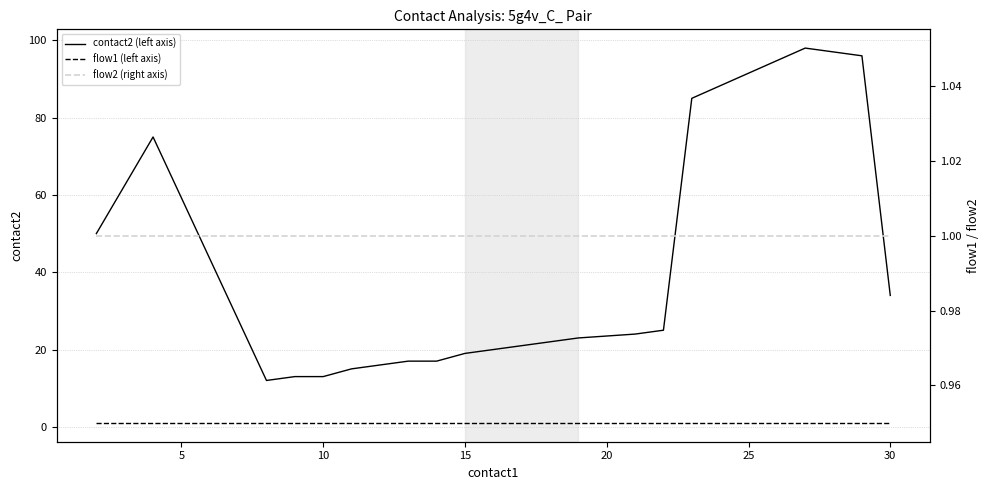

What is the value of the flow2 (right axis) point at the 16th from the left?

1